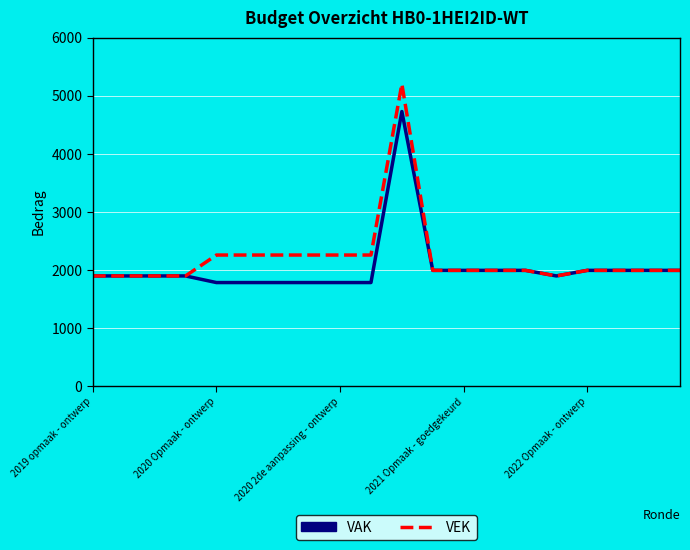

Rank the series by their maximum value, from highest to lowest.

VEK, VAK